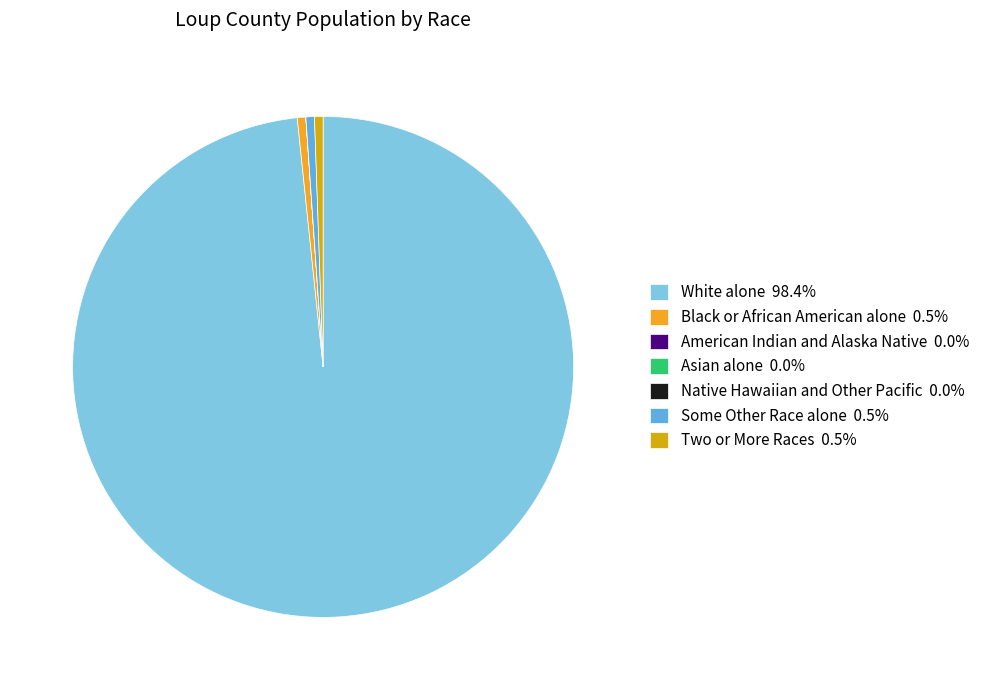

What is the ratio of the value at White alone 98.4% to the value at Black or African American alone 0.5%?

179.0